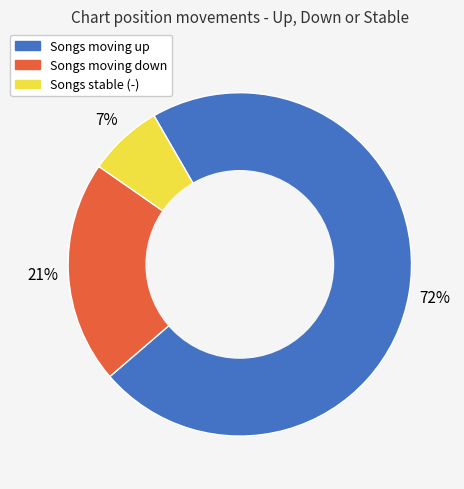

To the nearest percent, what is the average slice percentage?

33%